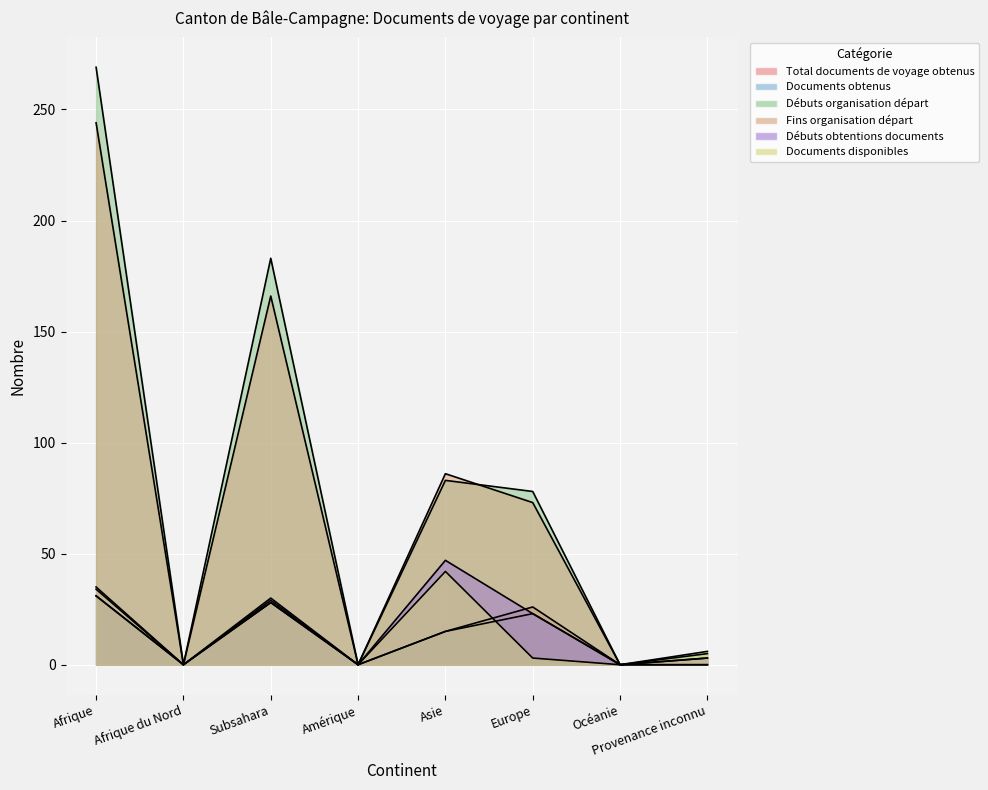

At how many categories does at least one series exceed 24?

4